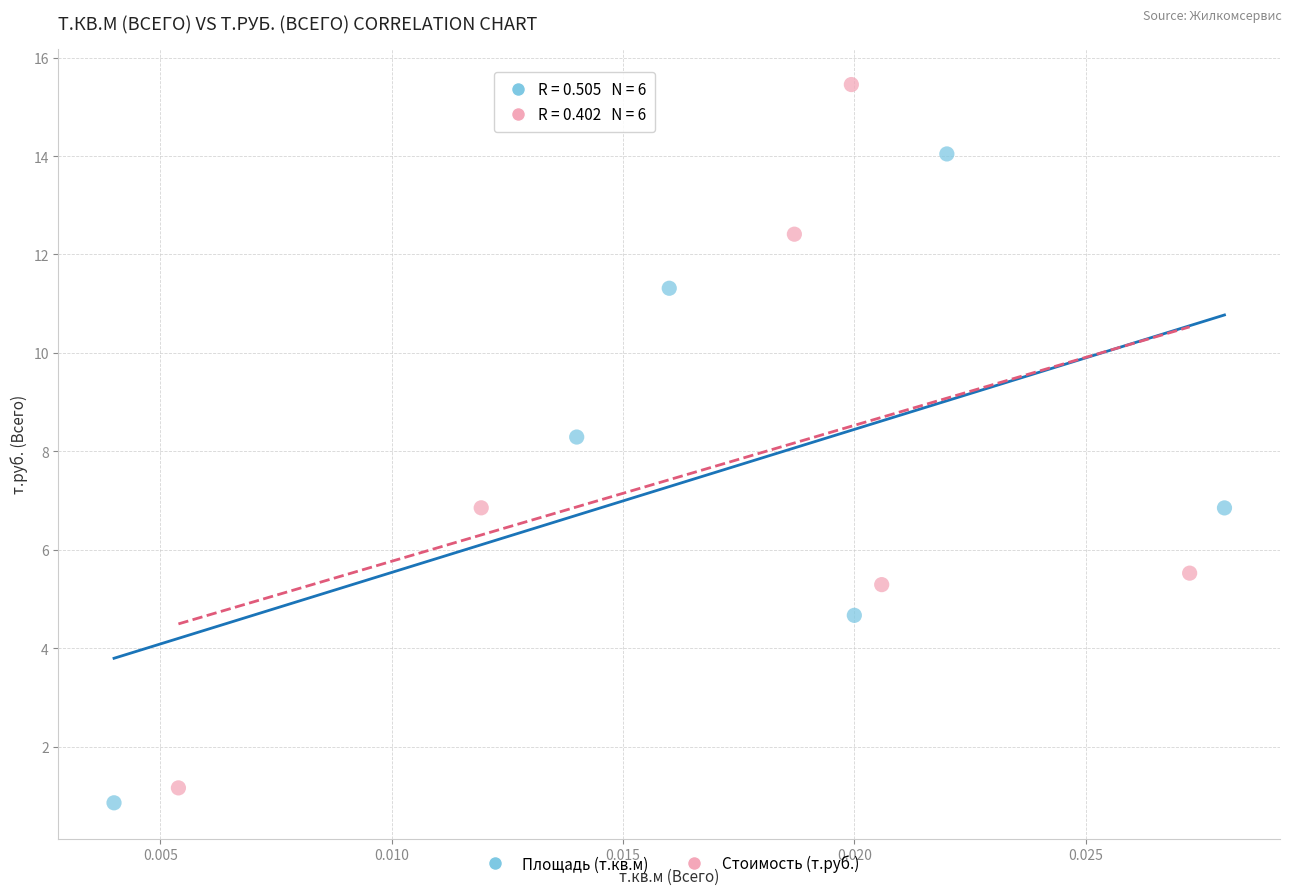

Which series has the largest Y range (max minus min)?

Стоимость (т.руб.)